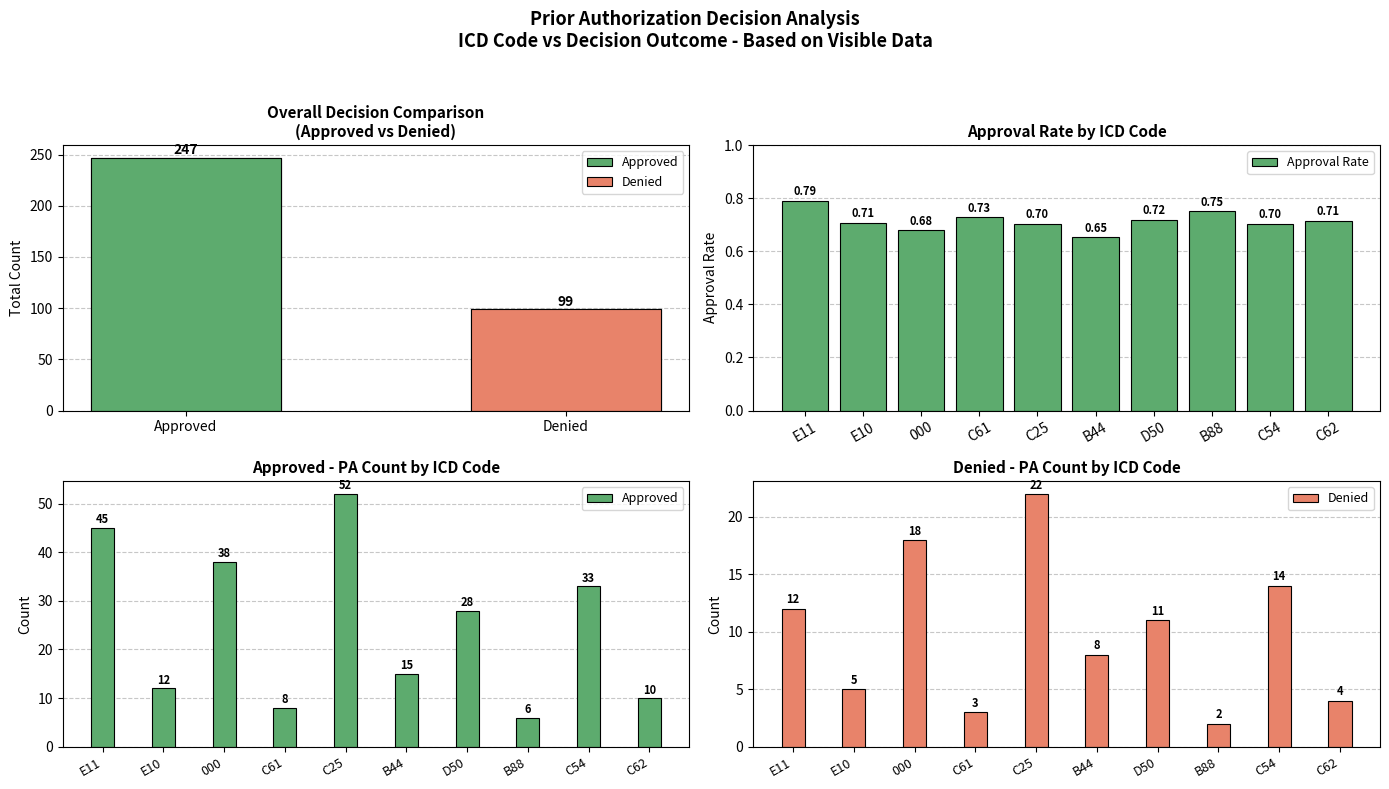

Is it true that Approval Rate equals 0.7 at C54?

True